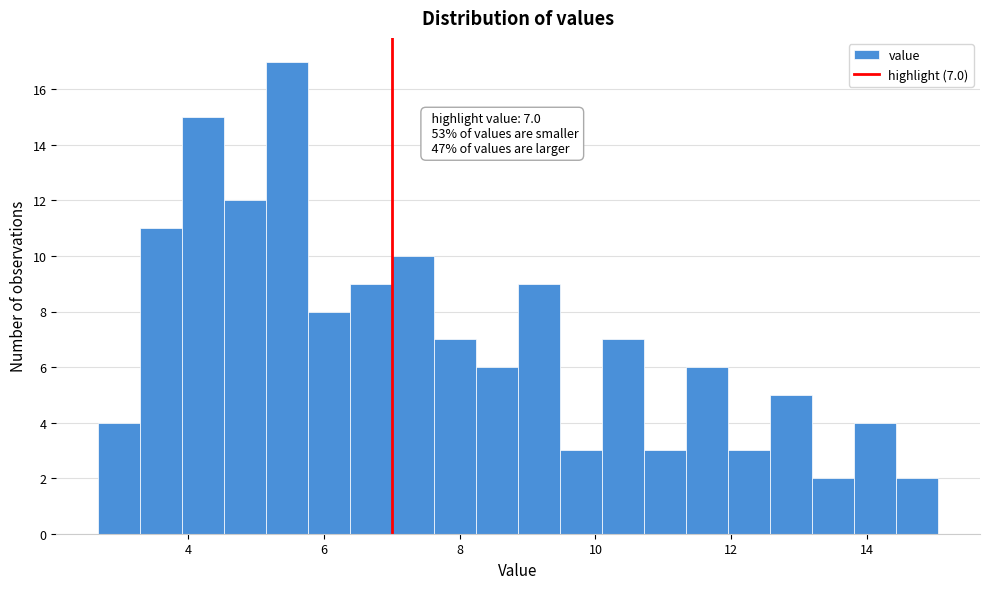

Read against the x-axis, roughly where is the centre of the tallest bar?

5.4